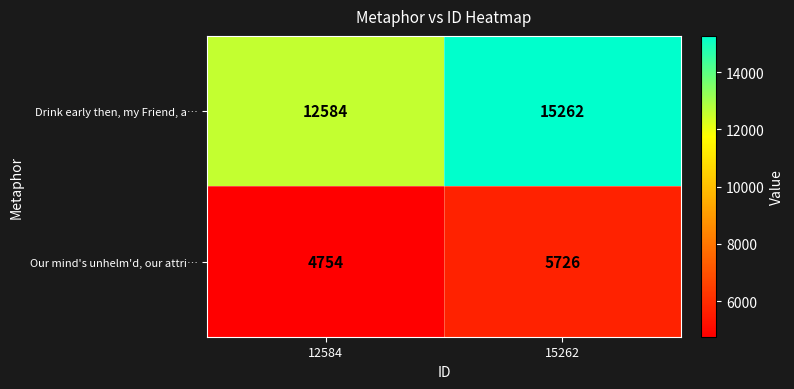

Which series has the largest range (max minus min)?

Drink early then, my Friend, a…